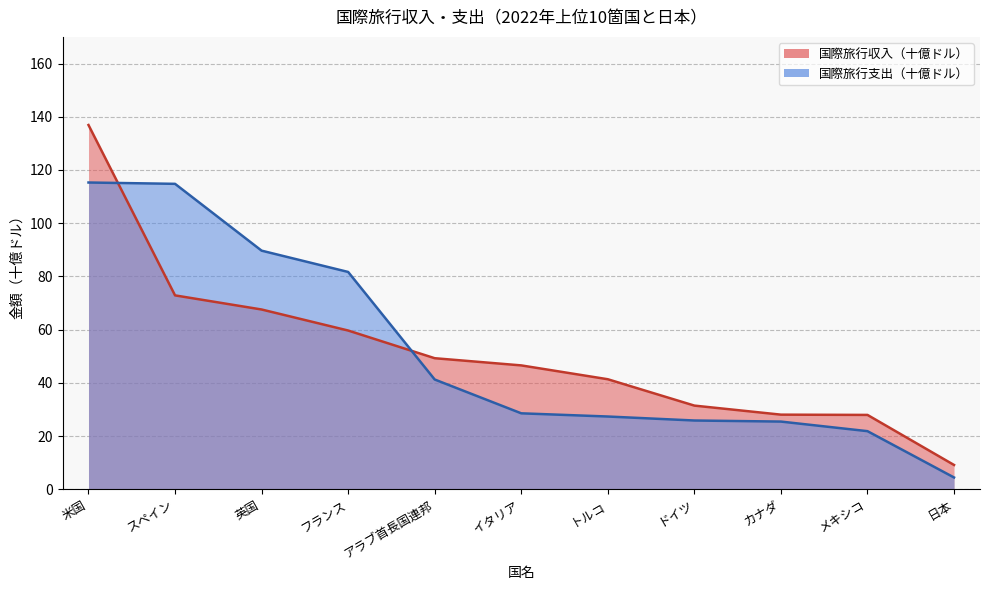

Is it true that 国際旅行収入（十億ドル） equals 9.2 at 日本?

True